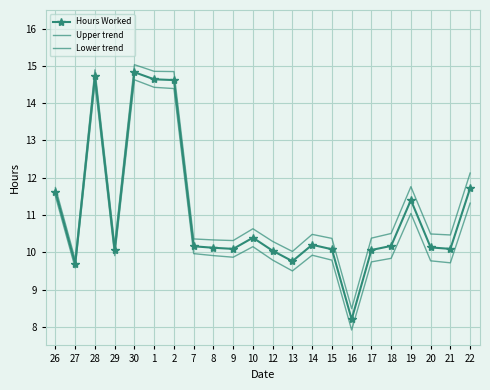

What is the label of the 9th point from the left?

8